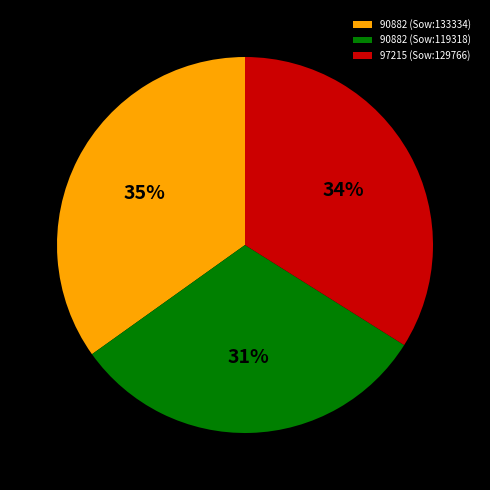

Which has a higher value, 97215 (Sow:129766) or 90882 (Sow:119318)?

97215 (Sow:129766)